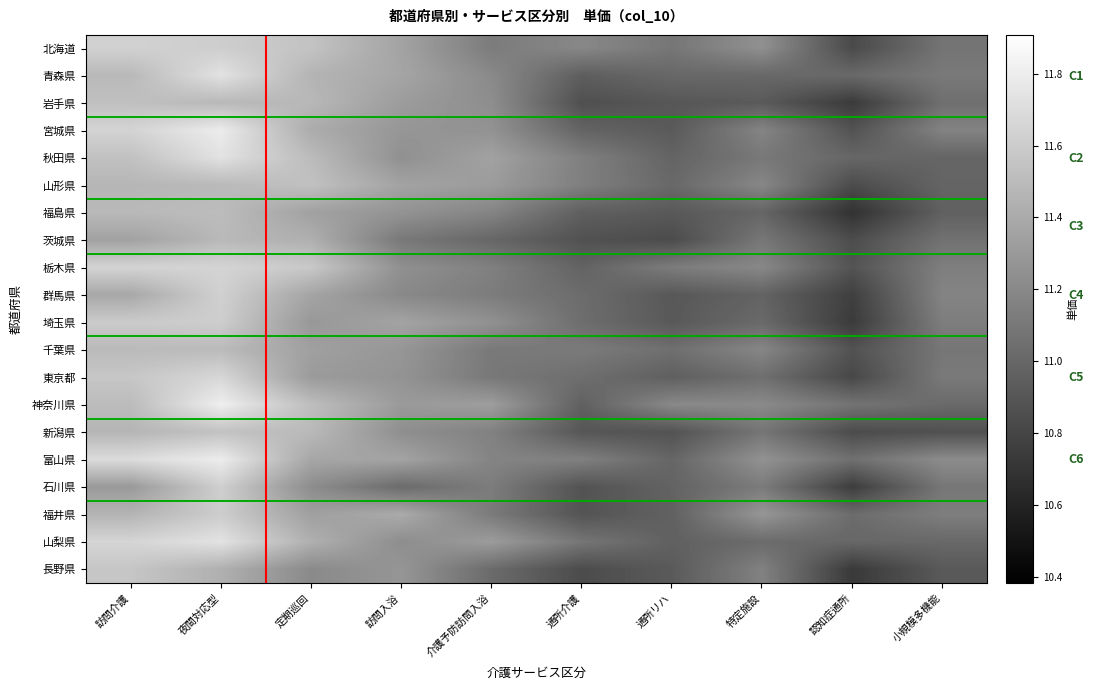

Which label corresponds to the smallest value in the chart?

認知症通所